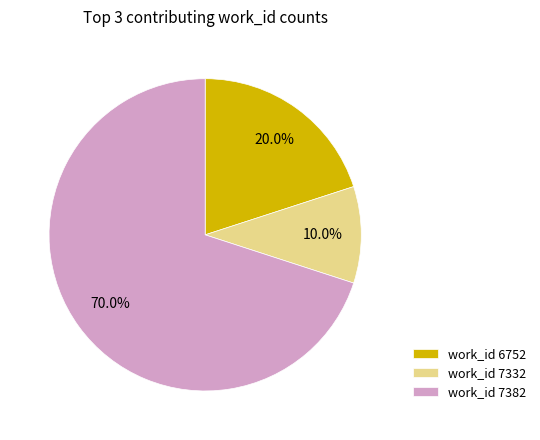

Rank the categories by value from highest to lowest.

work_id 7382, work_id 6752, work_id 7332